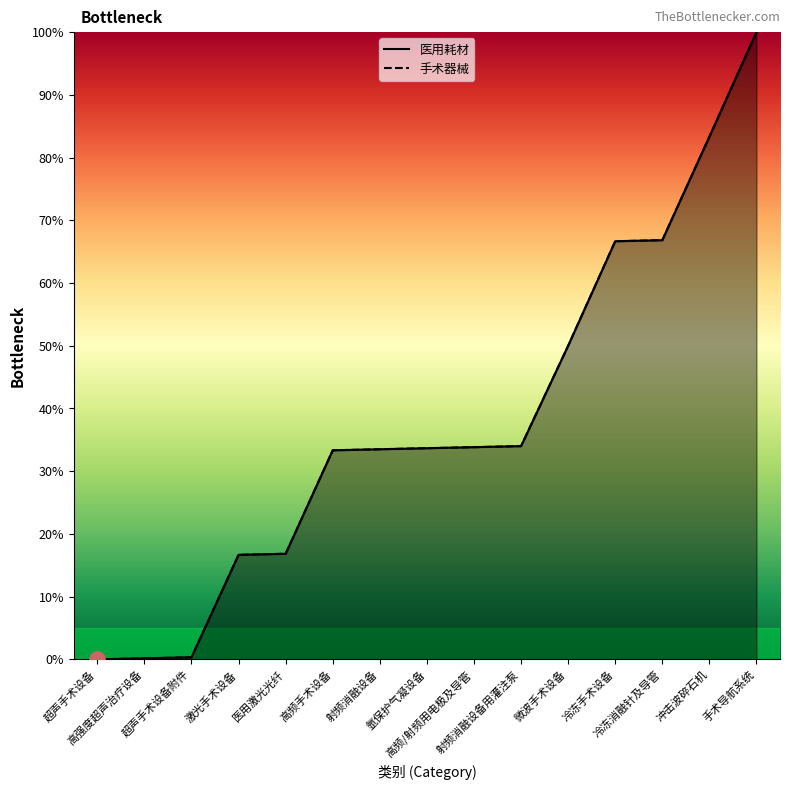

Which series has the largest total across all categories?

医用耗材